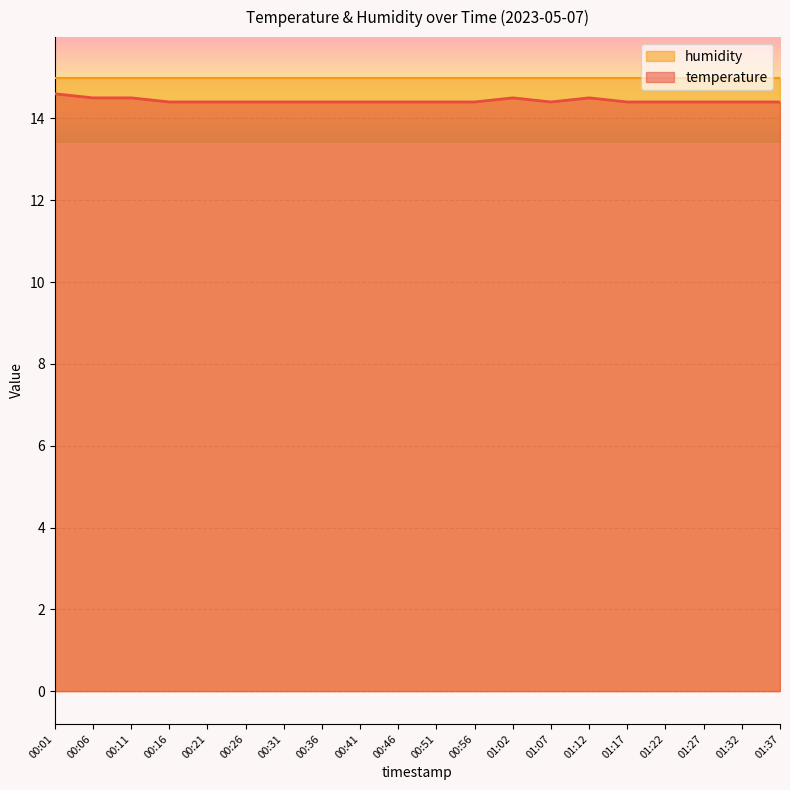

List the labels in order of value, smallest first.

00:16, 00:21, 00:26, 00:31, 00:36, 00:41, 00:46, 00:51, 00:56, 01:07, 01:17, 01:22, 01:27, 01:32, 01:37, 00:06, 00:11, 01:02, 01:12, 00:01